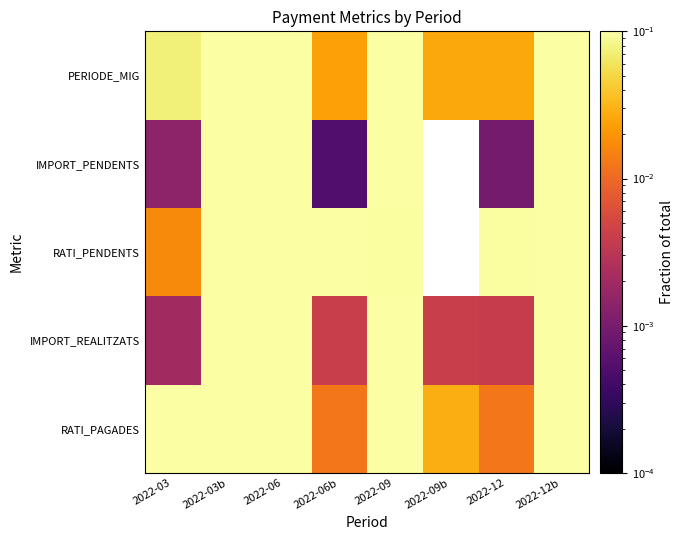

Is the value of IMPORT_PENDENTS at 2022-12 greater than the value of RATI_PENDENTS at 2022-06b?

No